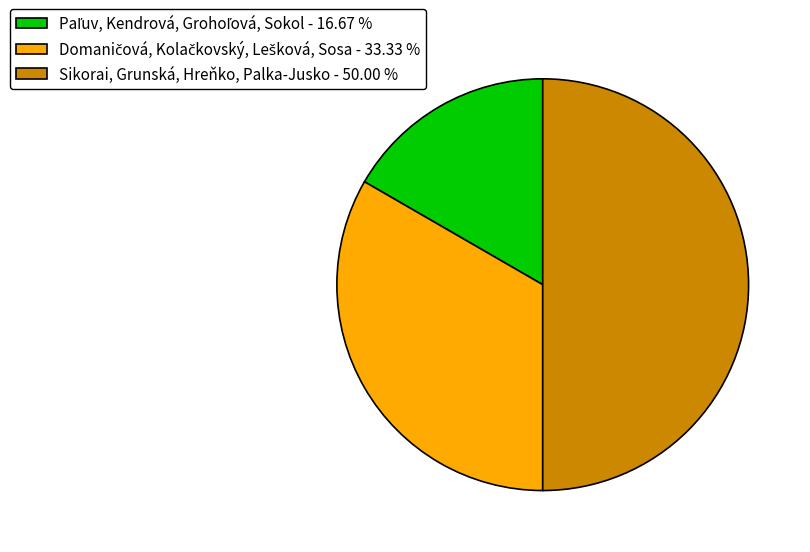

To the nearest percent, what is the average slice percentage?

33%